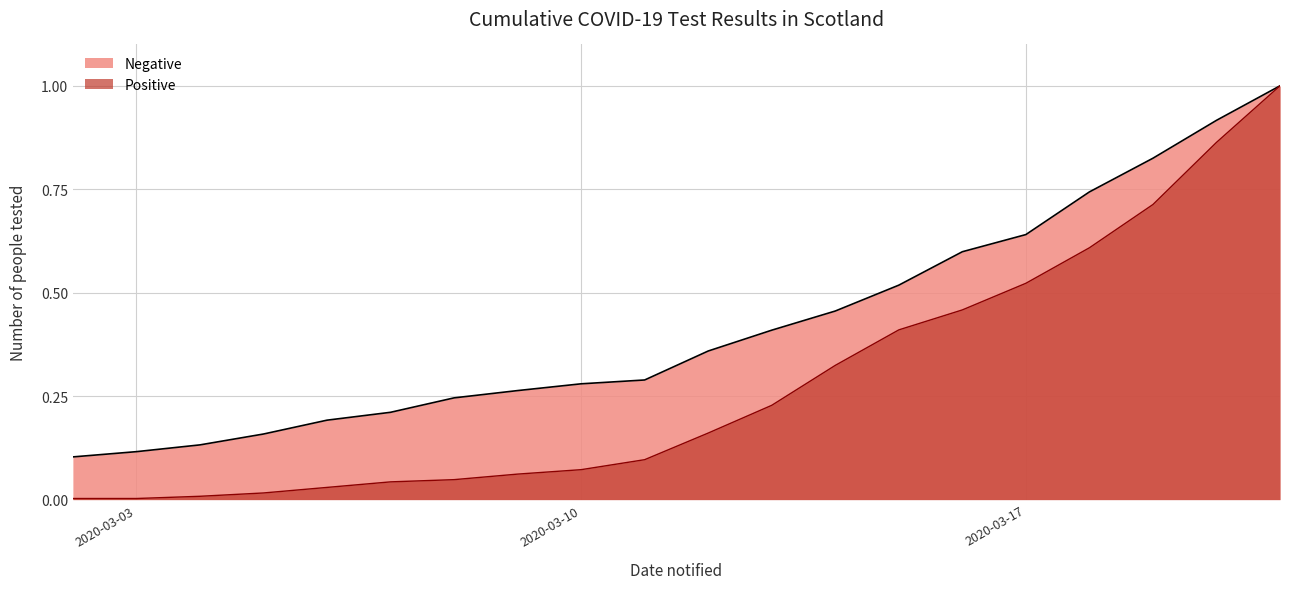

Which series has the widest spread of values?

Positive